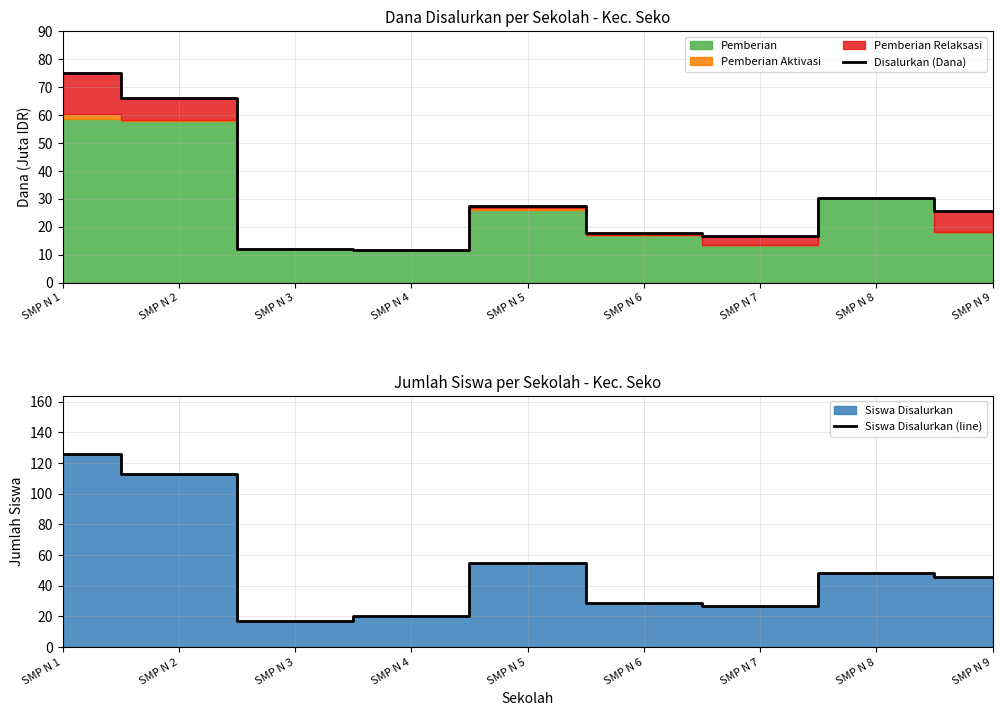

What is the smallest value displayed?

11.6